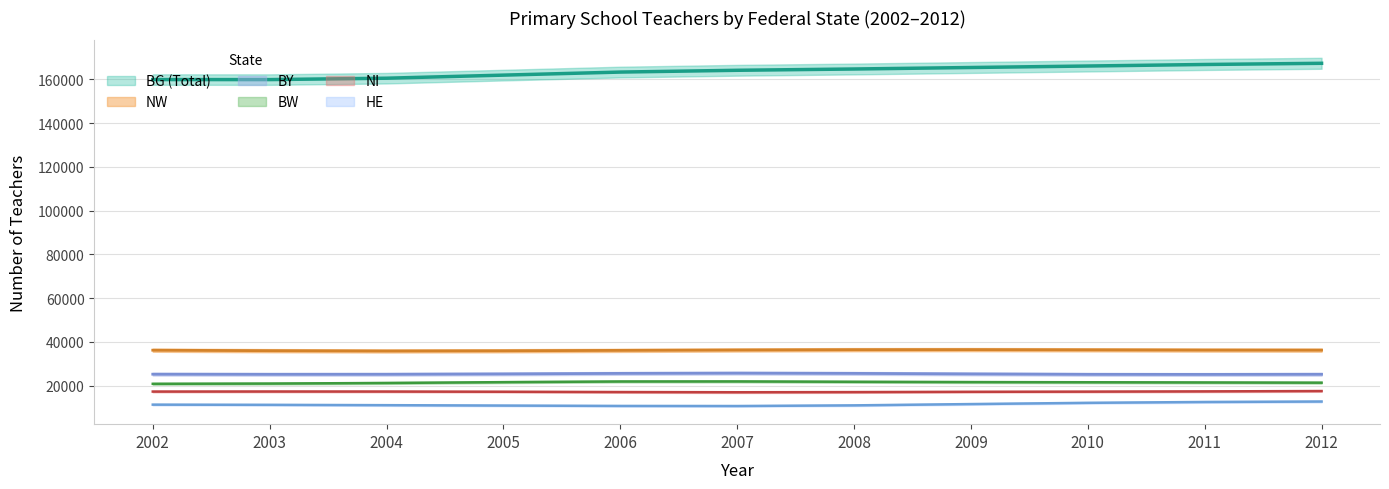

What is the value of the BW point at the 11th from the left?

21261